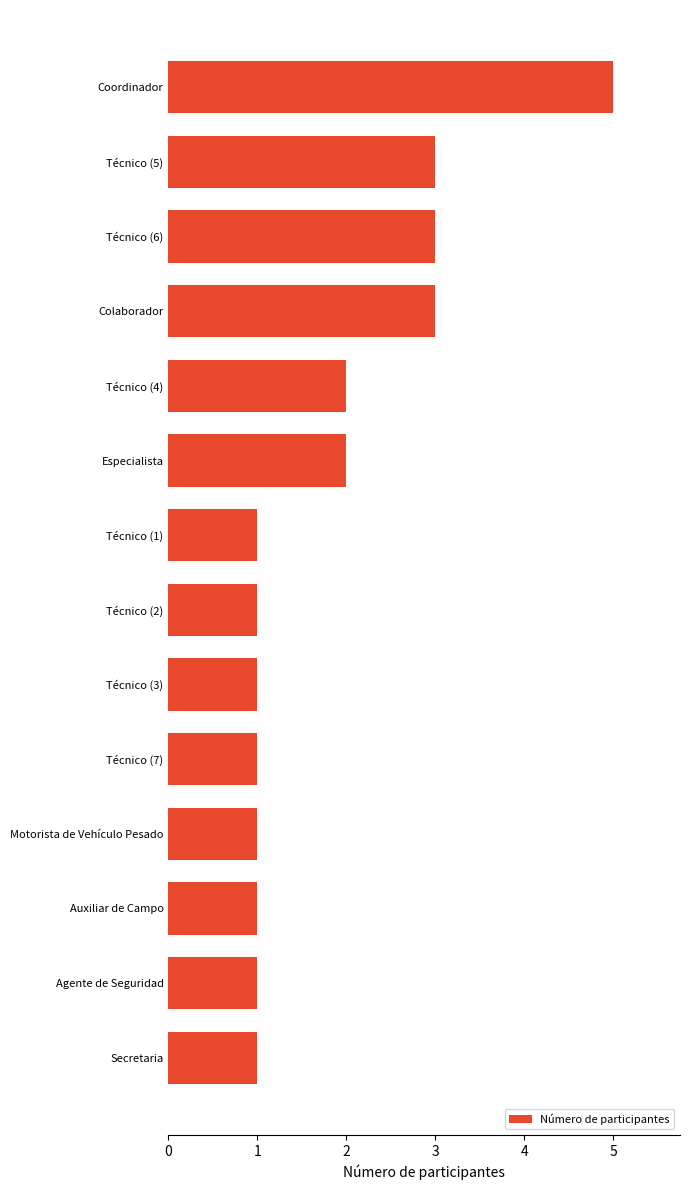

What is the ratio of the value at Motorista de Vehículo Pesado to the value at Agente de Seguridad?

1.0